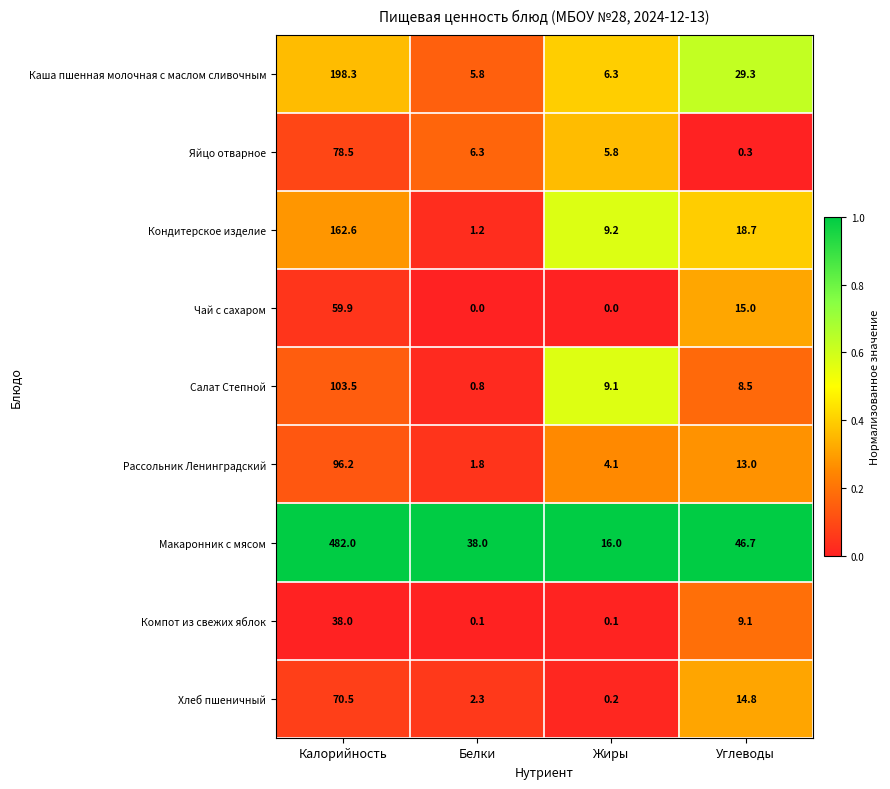

Which series has the largest range (max minus min)?

Макаронник с мясом